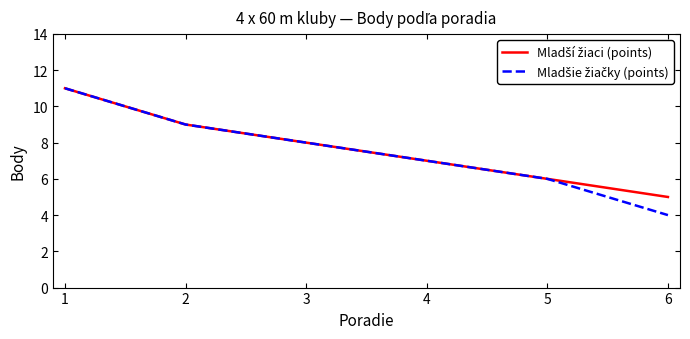

At which category is the sum across all series the highest?

1